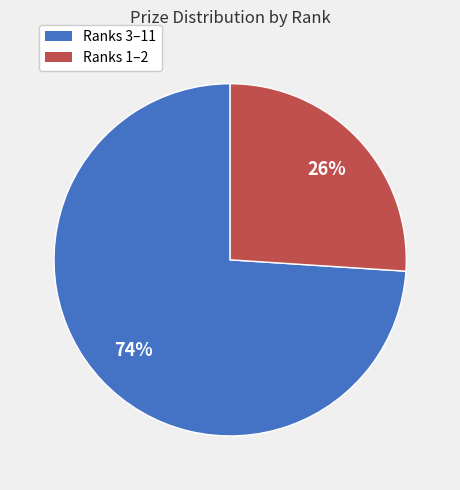

To the nearest percent, what is the average slice percentage?

50%